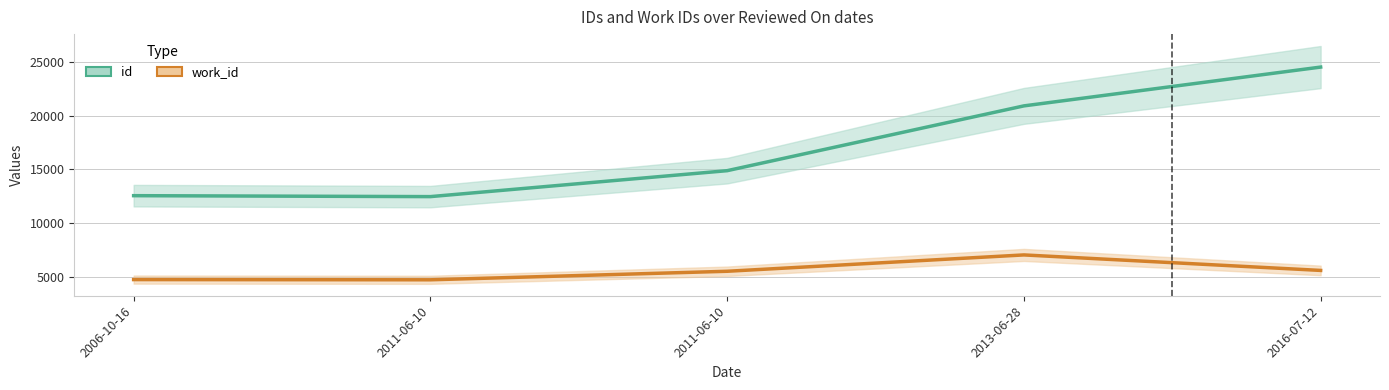

Rank the series by their maximum value, from lowest to highest.

work_id, id